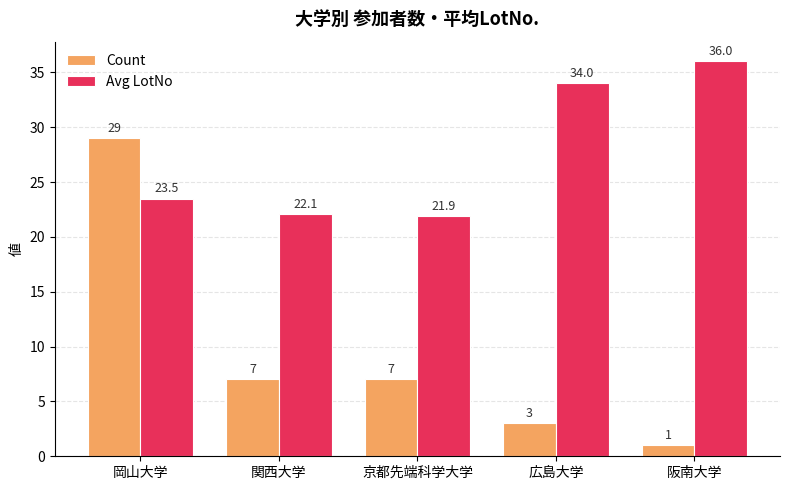

What are all the series names shown in the legend?

Count, Avg LotNo